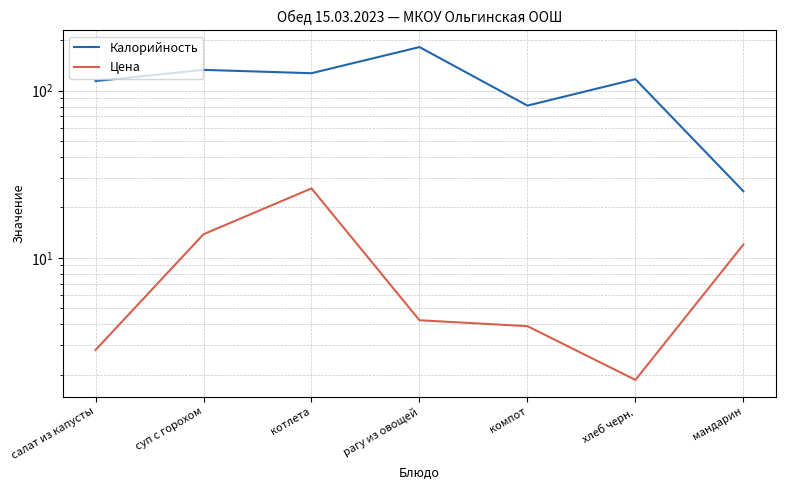

Is it true that Калорийность equals 189.8 at салат из капусты?

False